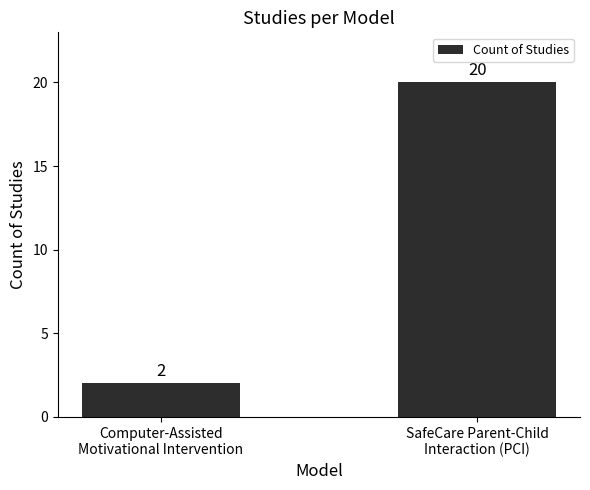

What value does the data have at Computer-Assisted
Motivational Intervention?

2